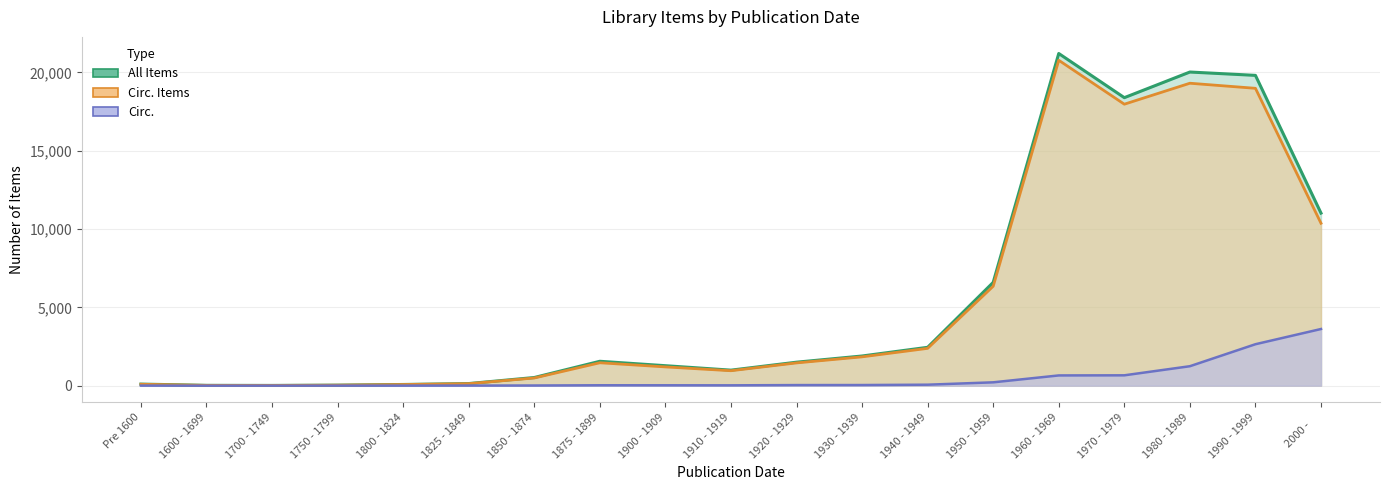

What is the spread (max minus min) of values at 2000 -     ?

7399